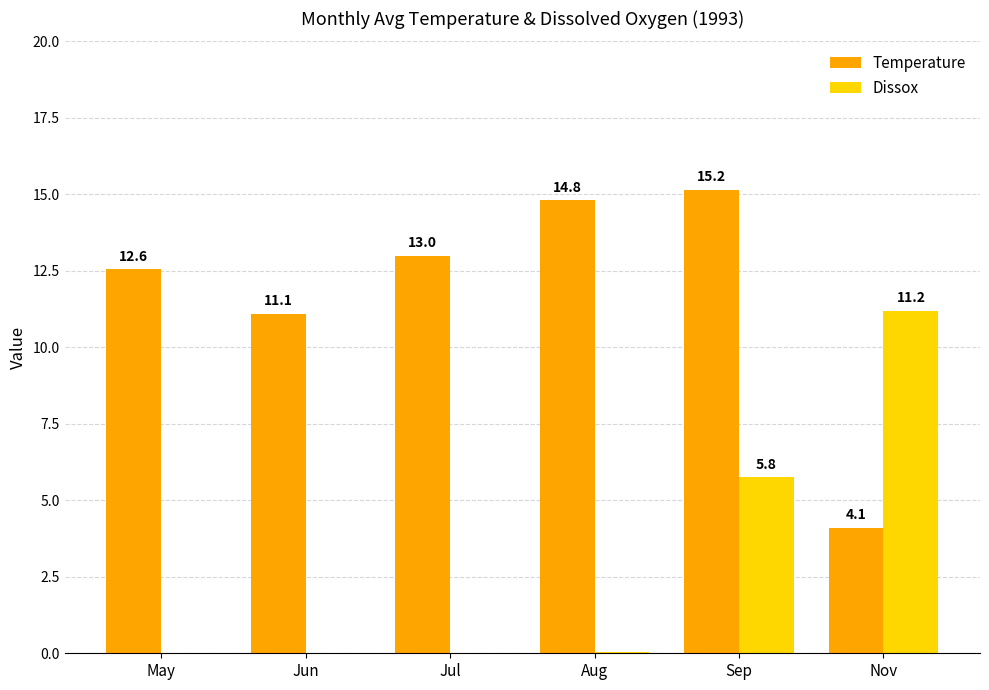

The Dissox series shows 4.9 at Jul. True or false?

False